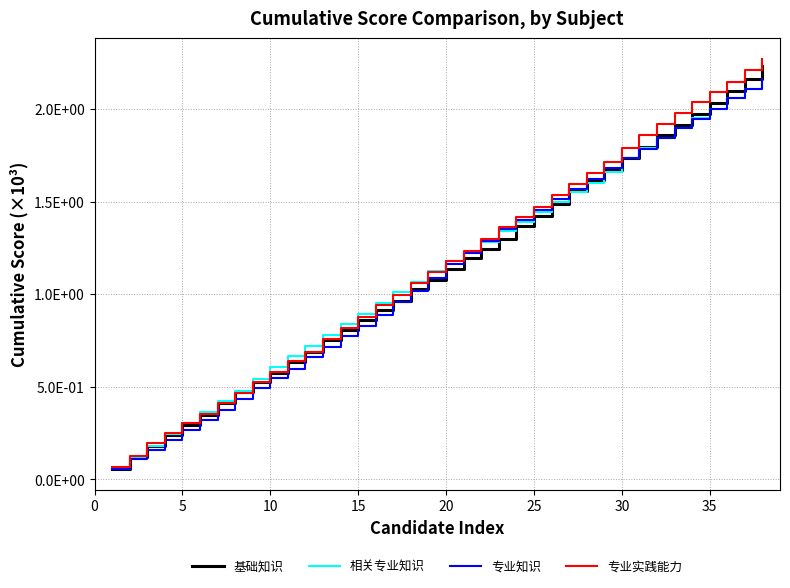

What are all the series names shown in the legend?

基础知识, 相关专业知识, 专业知识, 专业实践能力